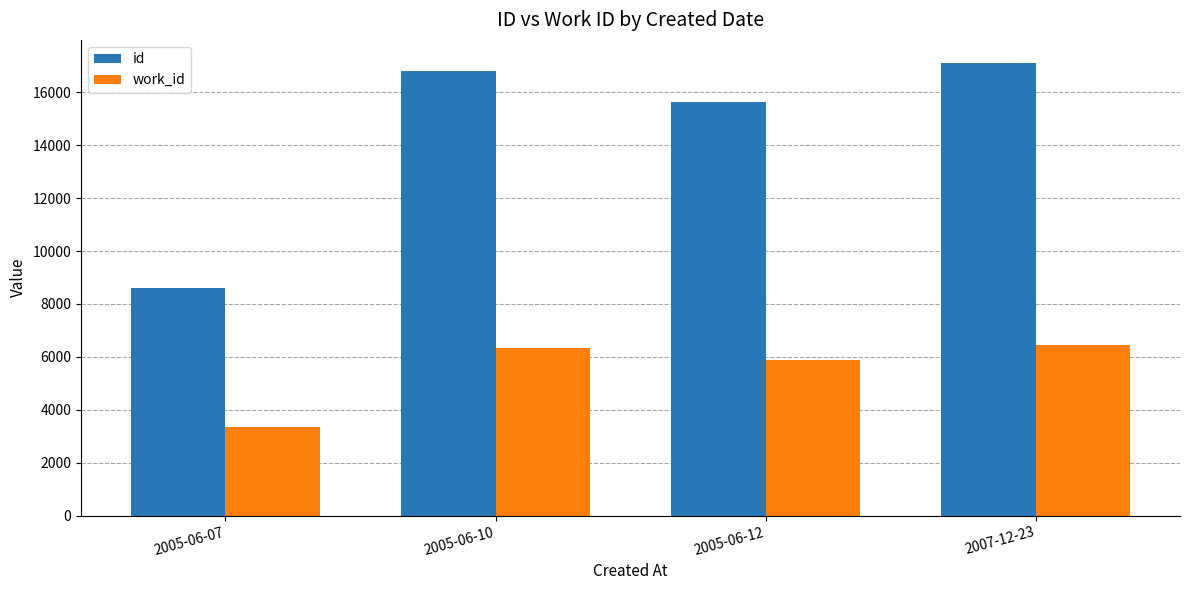

At how many categories does at least one series exceed 9651?

3